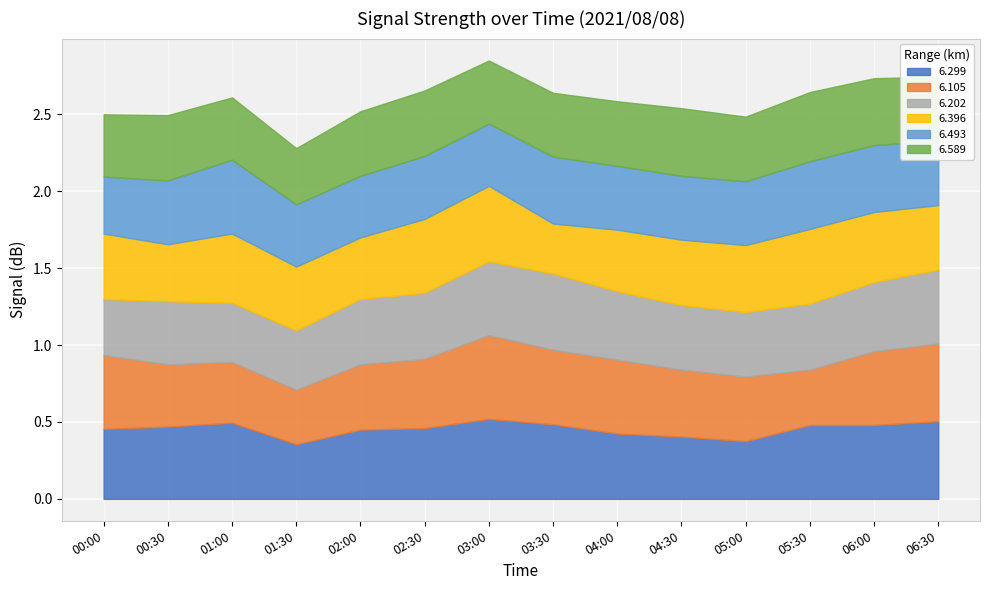

The value of 6.299 at 03:30 is 0.5. True or false?

True